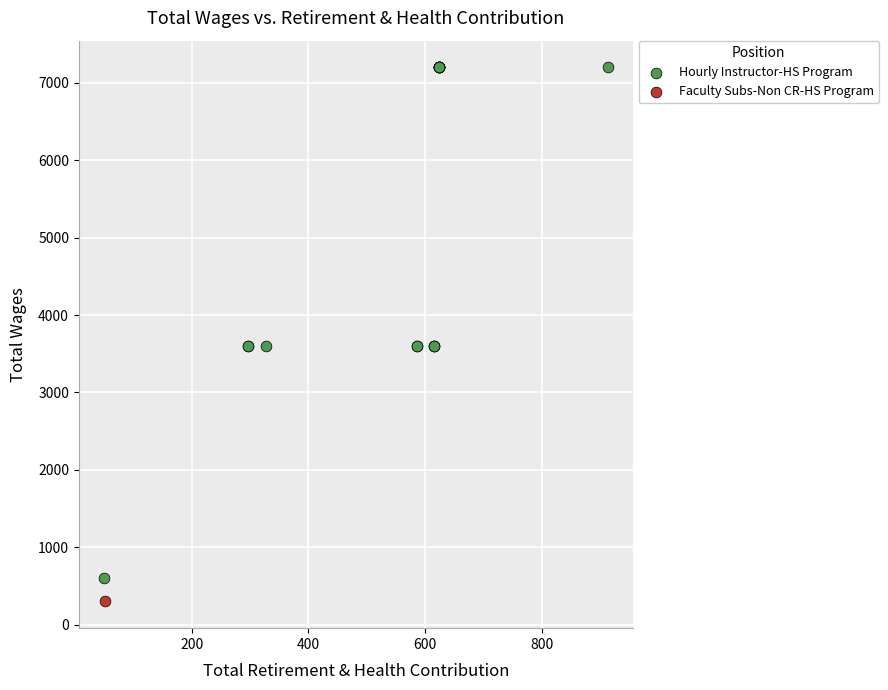

What are all the series names shown in the legend?

Hourly Instructor-HS Program, Faculty Subs-Non CR-HS Program